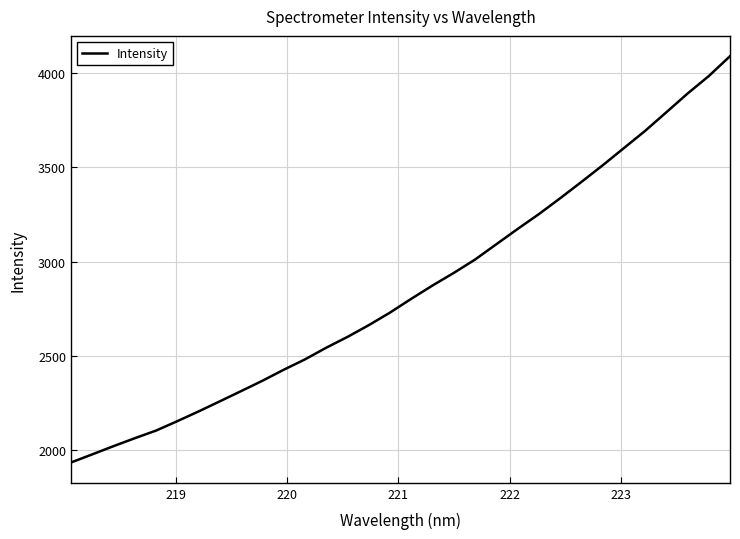

What is the smallest value displayed?

1935.0